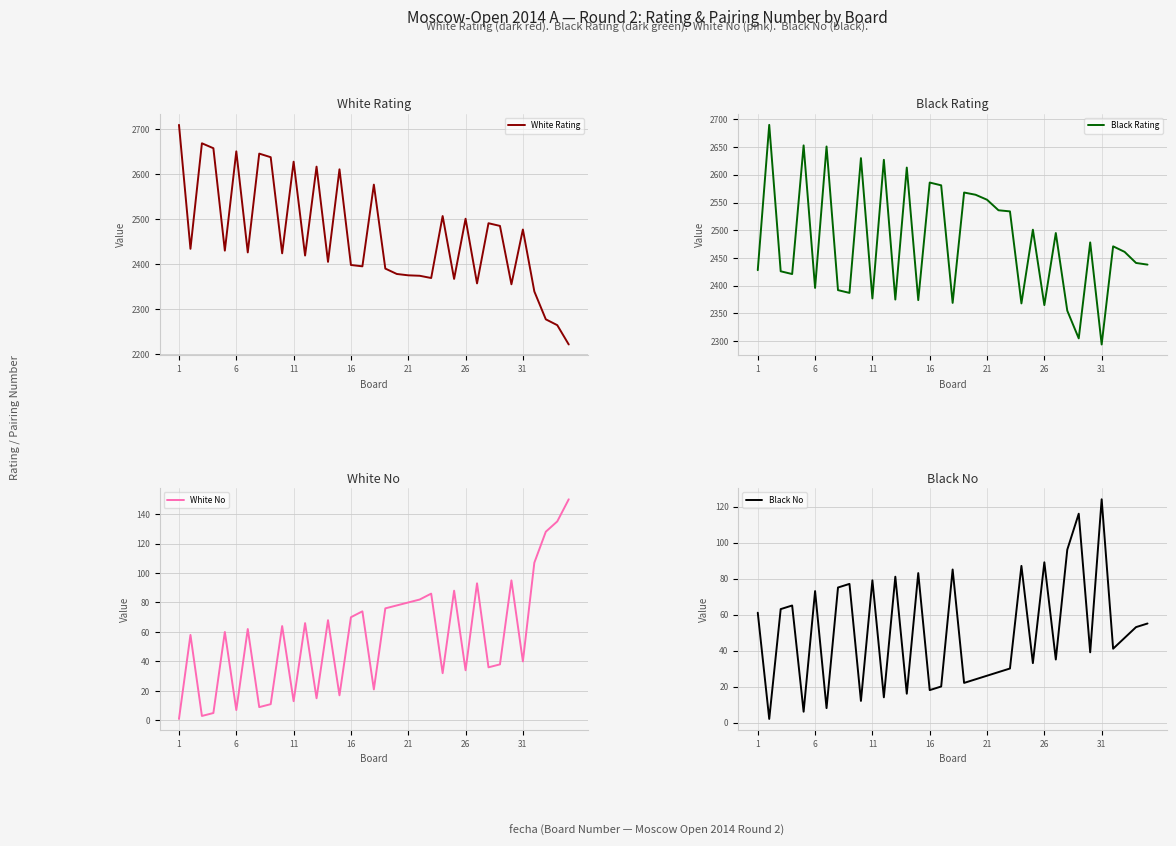

What are all the series names shown in the legend?

White Rating, Black Rating, White No, Black No